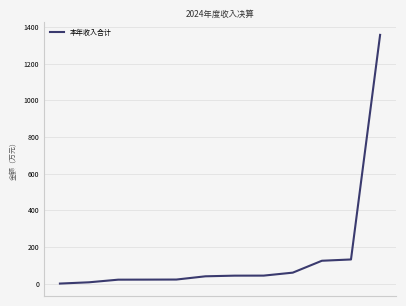

What is the difference between the maximum and minimum values?

1357.1